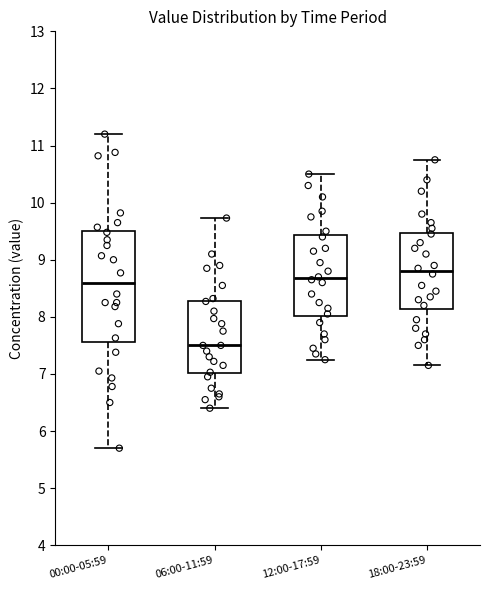

Which box has the lowest median line?

06:00-11:59